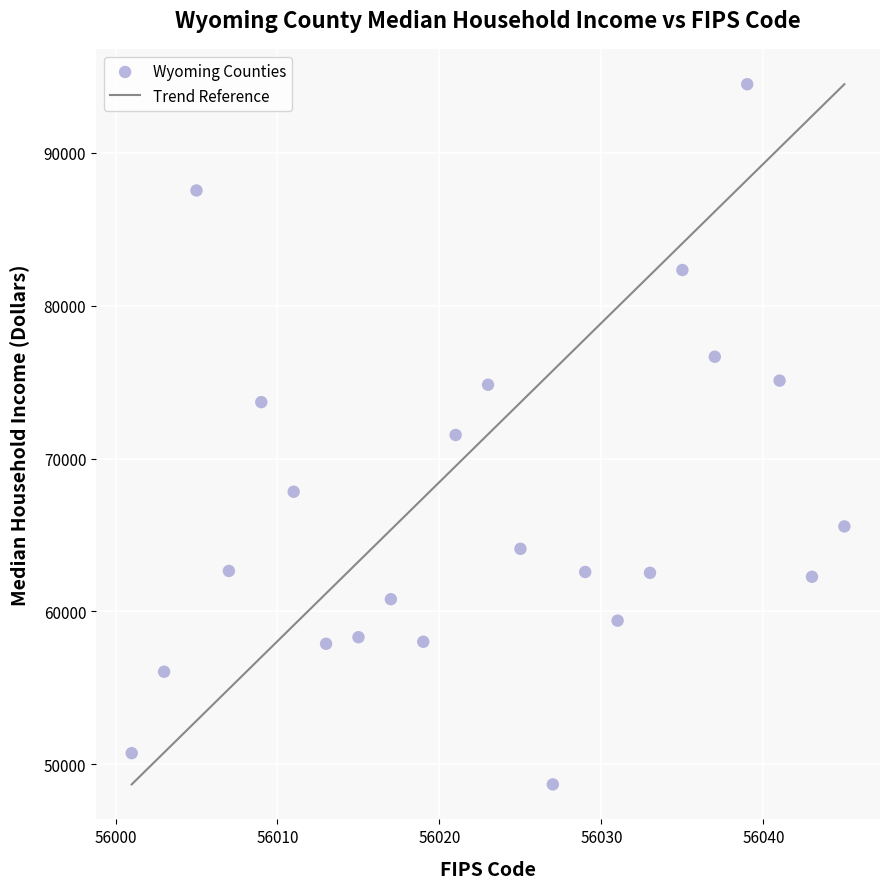

What is the range of X values (max minus min)?

44